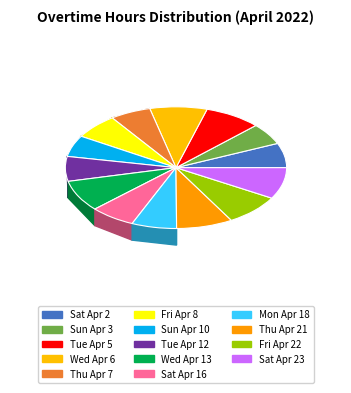

What is the ratio of the value at Sun Apr 10 to the value at Wed Apr 6?

0.7